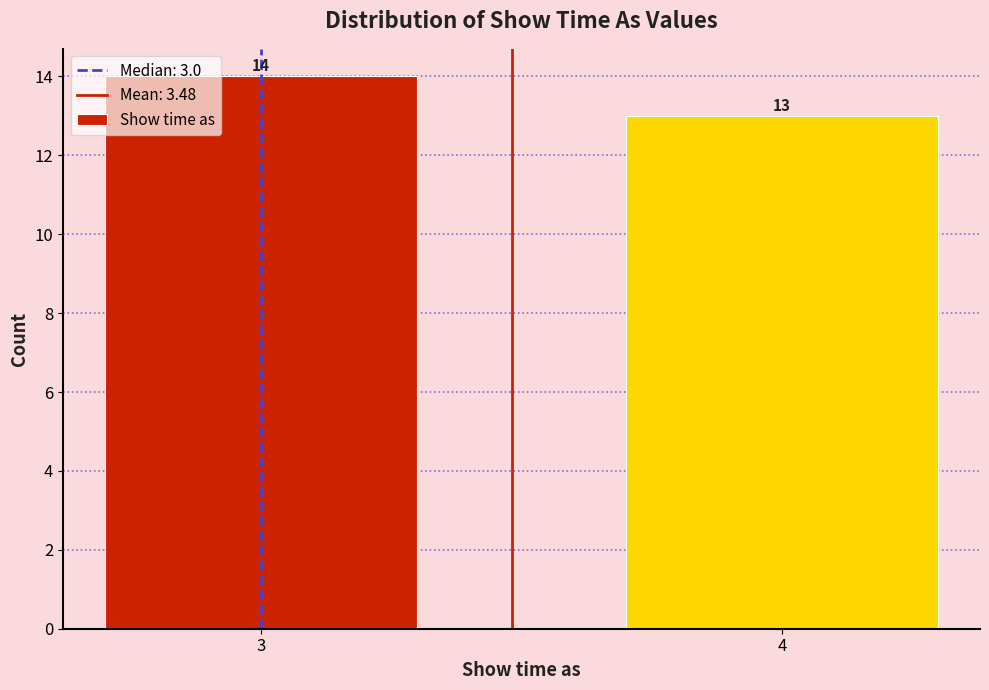

Reading left to right, transcribe all the data shown in this chart.

3=14	4=13